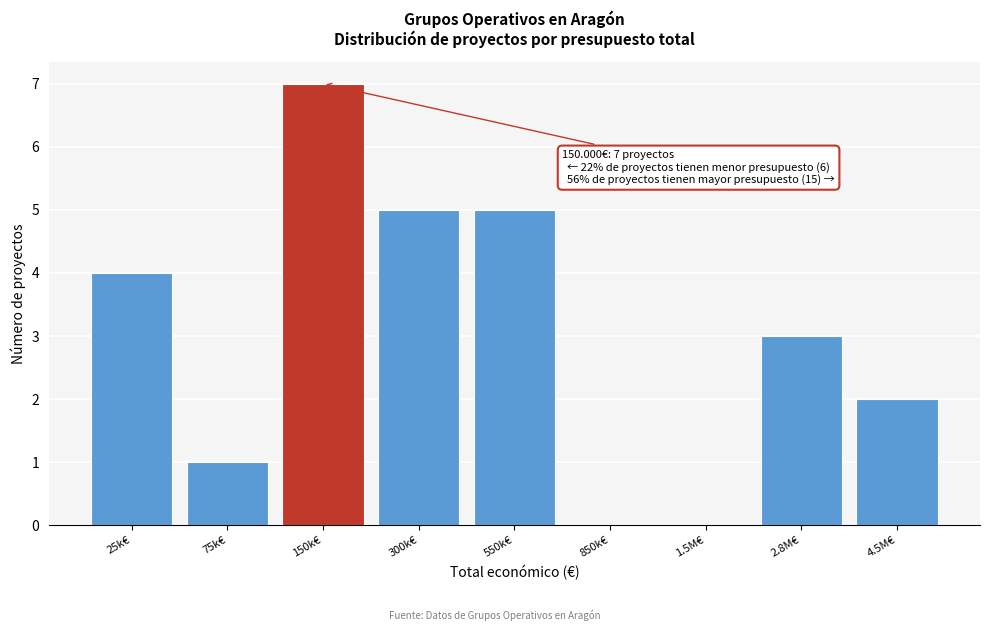

Reading right to left, transcribe all the data shown in this chart.

4.5M€=2	2.8M€=3	1.5M€=0	850k€=0	550k€=5	300k€=5	150k€=7	75k€=1	25k€=4